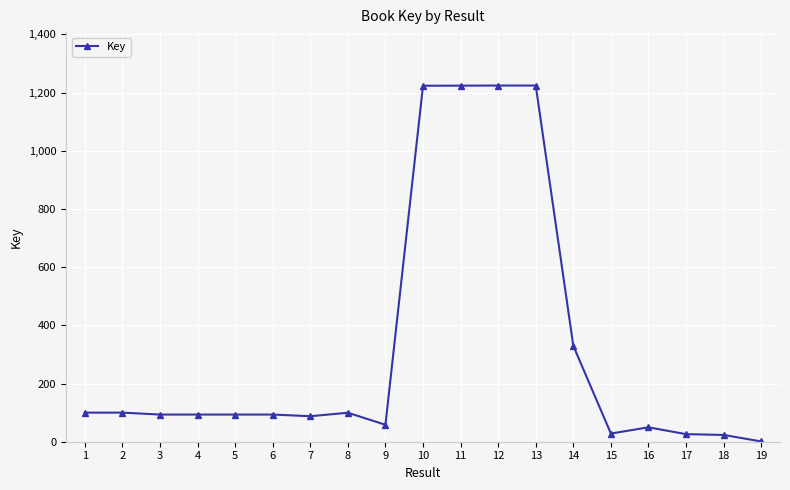

How many lines are shown in the chart?

1